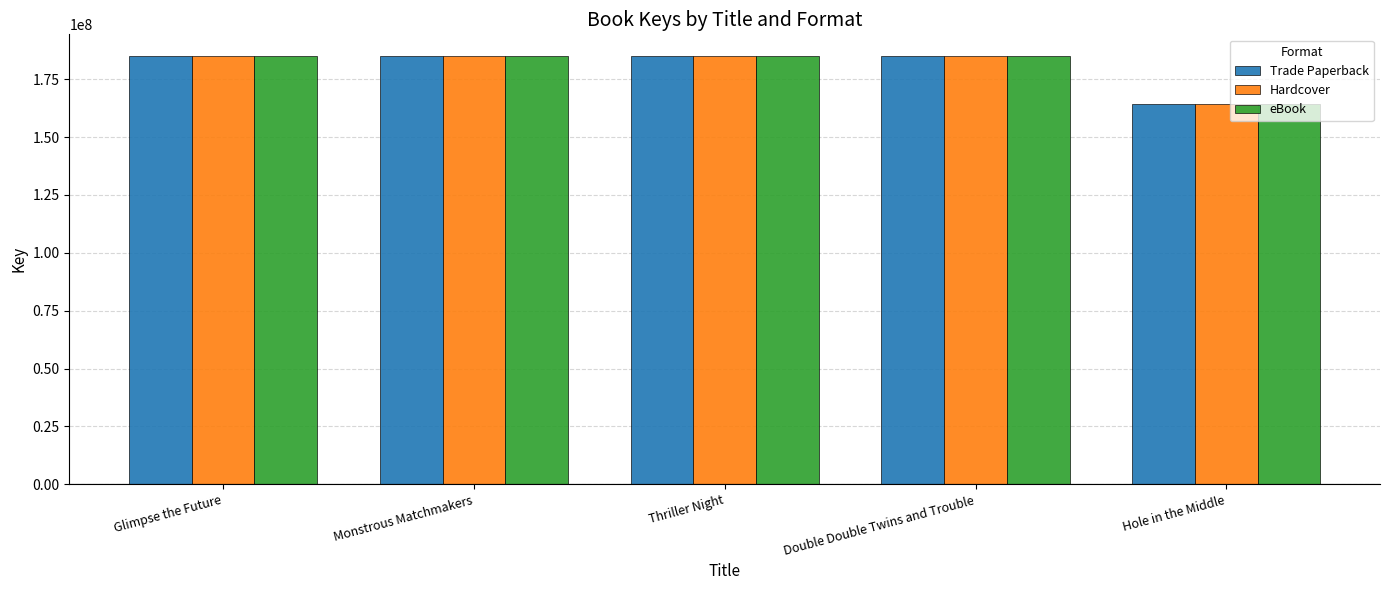

Count the number of categories in the chart.

5